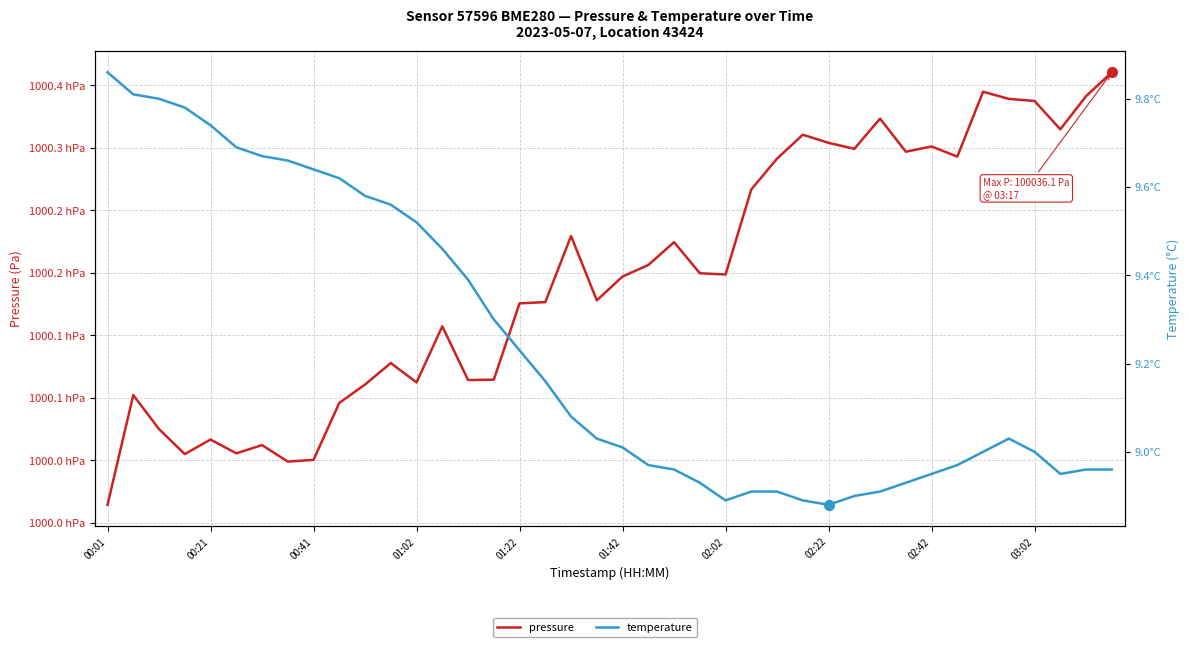

The pressure series shows 100030.1 at 02:42. True or false?

True